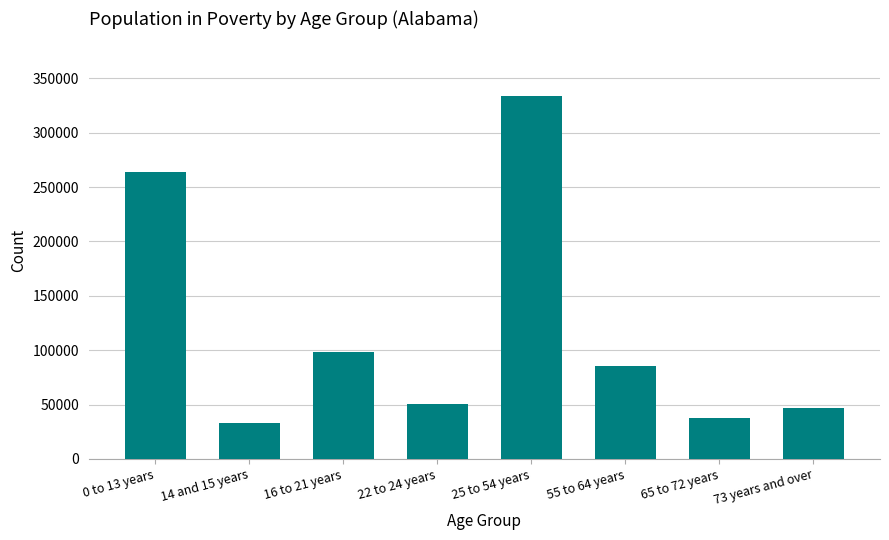

What is the difference between the second highest and minimum values?

231290